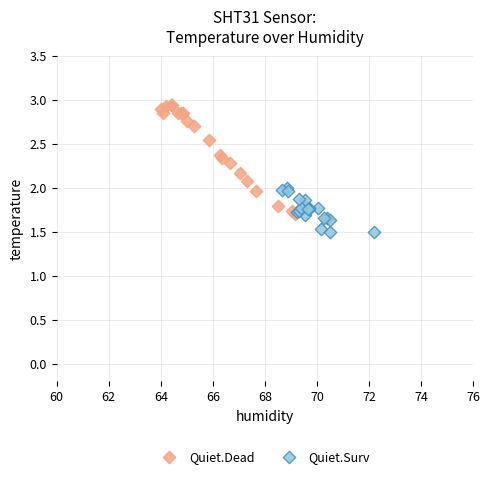

Which series contains the highest Y value?

Quiet.Dead